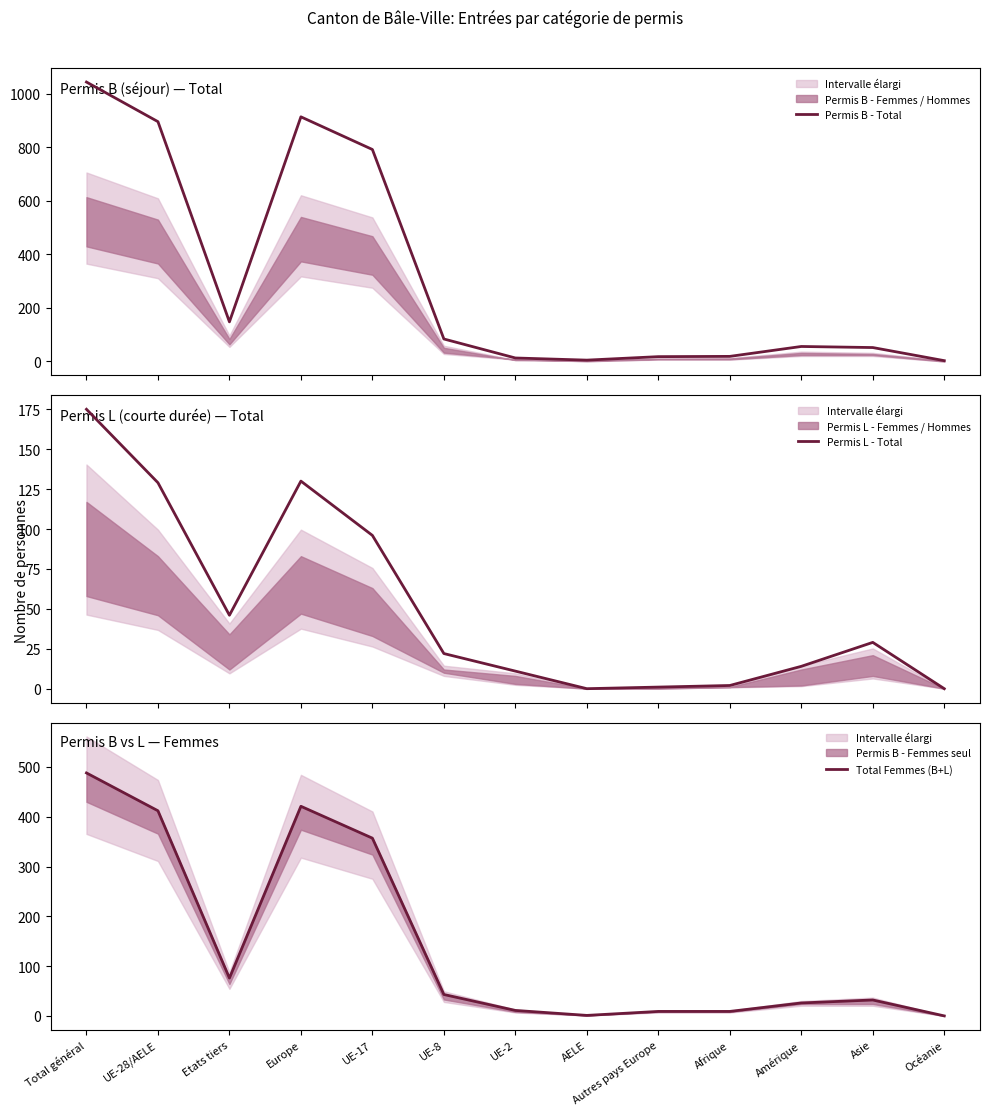

Reading right to left, extract all data points from this chart.

Permis B - Total: 3	52	56	19	18	5	13	84	792	914	148	896	1044
Permis L - Total: 0	29	14	2	1	0	11	22	96	130	46	129	175
Total Femmes (B+L): 0	32	26	9	9	1	11	43	357	421	76	412	488